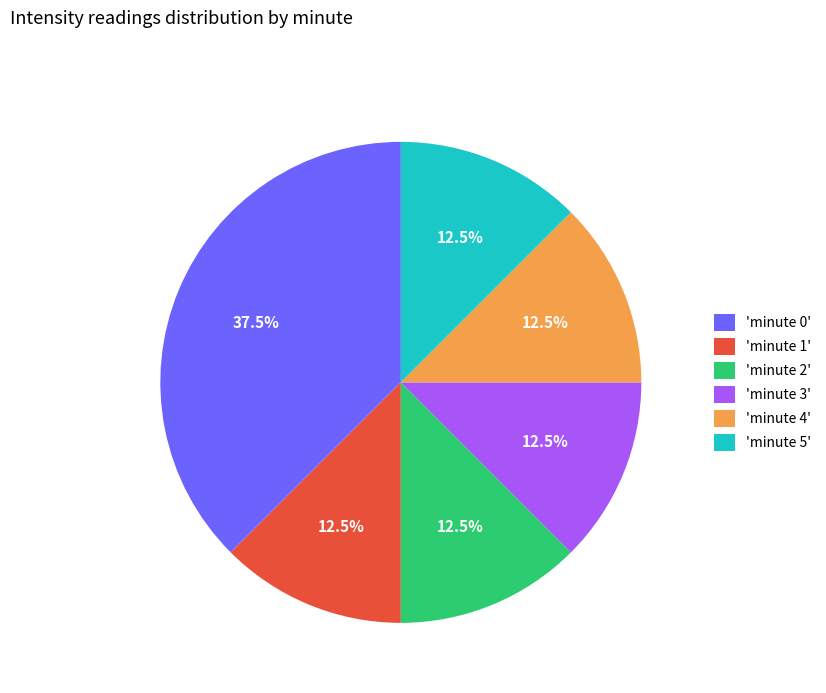

How many segments does this pie chart have?

6